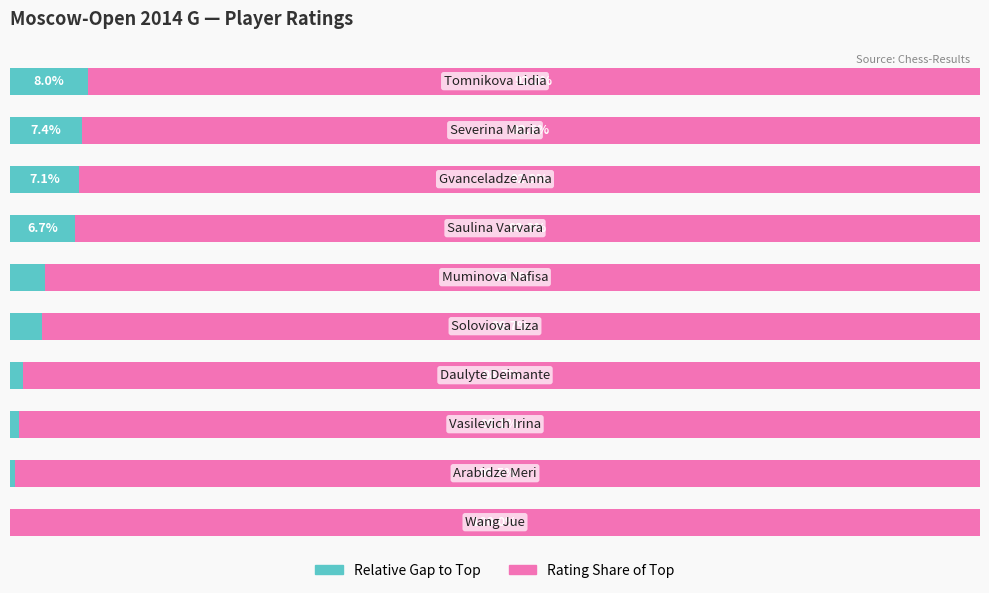

Reading left to right, extract all data points from this chart.

Other Players: 0=0.0	1=0.5	2=0.9	3=1.3	4=3.3	5=3.6	6=6.7	7=7.1	8=7.4	9=8.0
Rating Share: 0=100.0	1=99.5	2=99.1	3=98.7	4=96.7	5=96.4	6=93.3	7=92.9	8=92.6	9=92.0